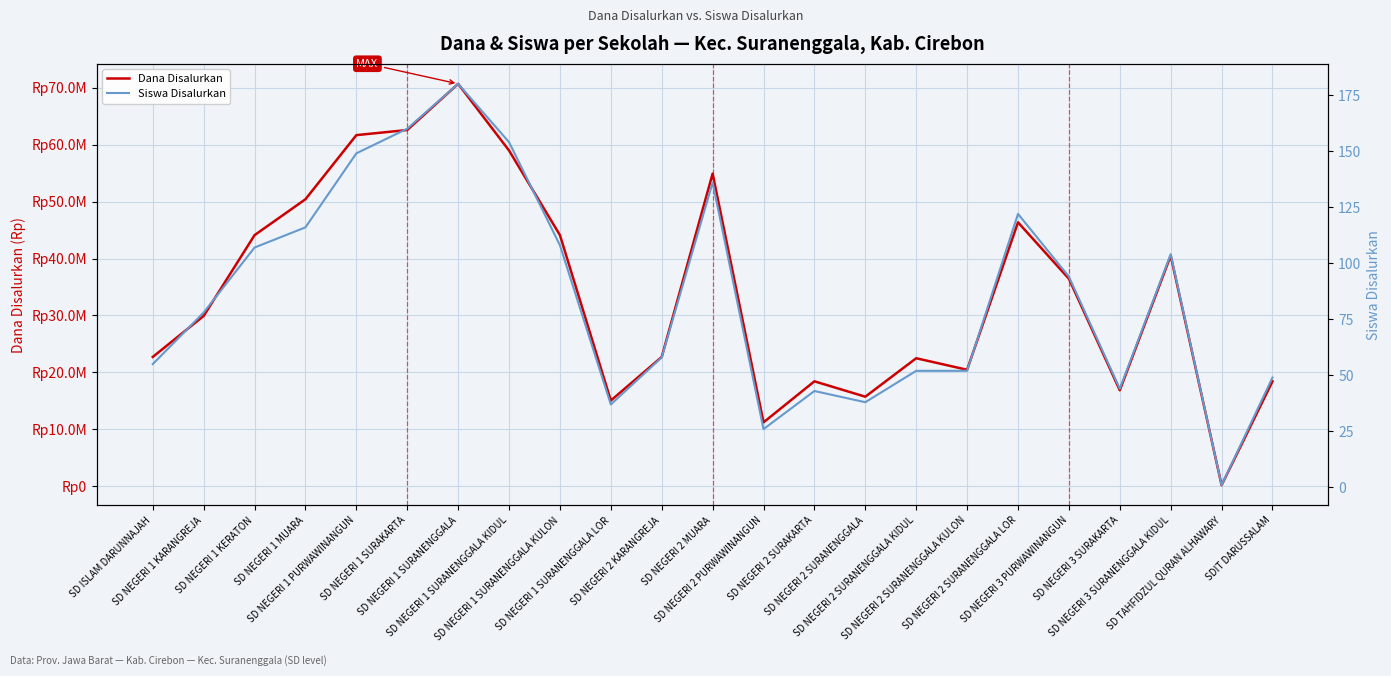

Reading left to right, what are all the values shown in this chart?

Dana Disalurkan: 22725000	29925000	44100000	50400000	61650000	62550000	70650000	58950000	44100000	15075000	22725000	54900000	11250000	18450000	15750000	22500000	20475000	46350000	36450000	16875000	40500000	225000	18450000
Siswa Disalurkan: 55	78	107	116	149	160	180	154	108	37	58	136	26	43	38	52	52	122	94	44	104	1	49